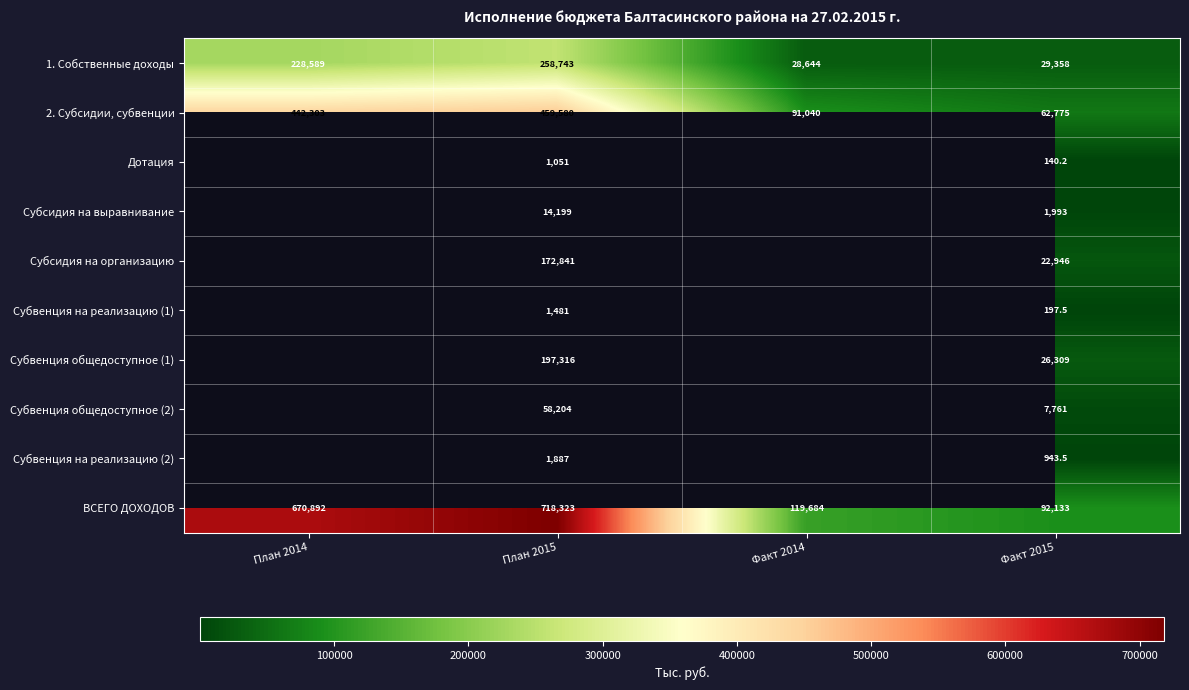

What is the approximate value of ВСЕГО ДОХОДОВ at План 2015?

718323.0